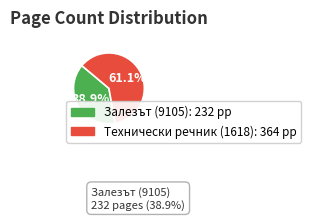

Is there any slice that represents more than half of the pie?

Yes